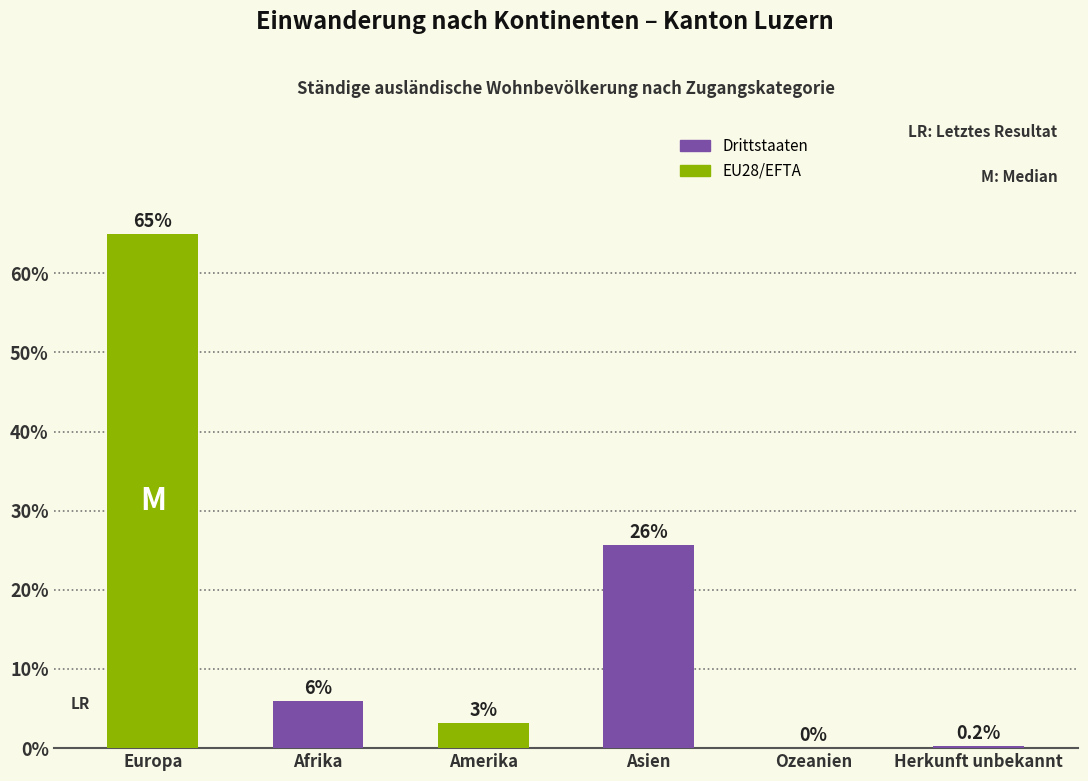

Which has a higher value, Herkunft unbekannt or Amerika?

Amerika